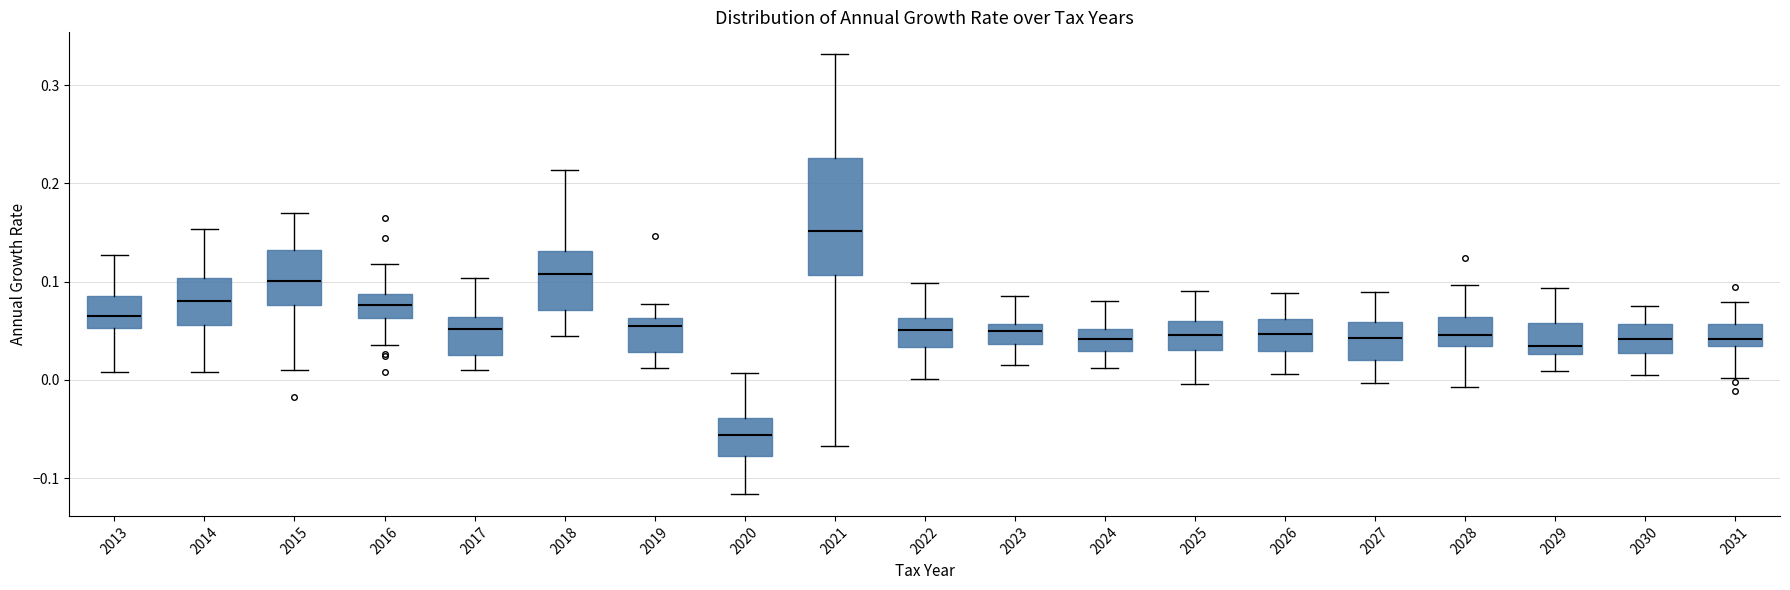

Which box is the tallest, from its lower edge to its upper edge?

2021